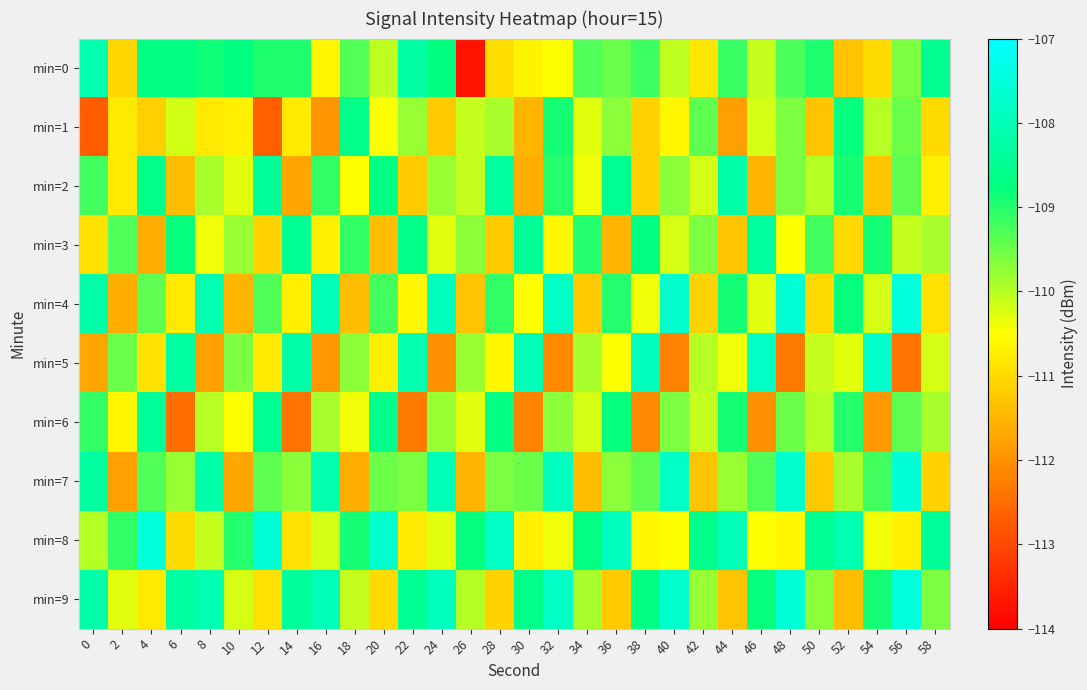

Rank the series by their maximum value, from lowest to highest.

min=1, min=6, min=3, min=2, min=0, min=5, min=7, min=4, min=8, min=9